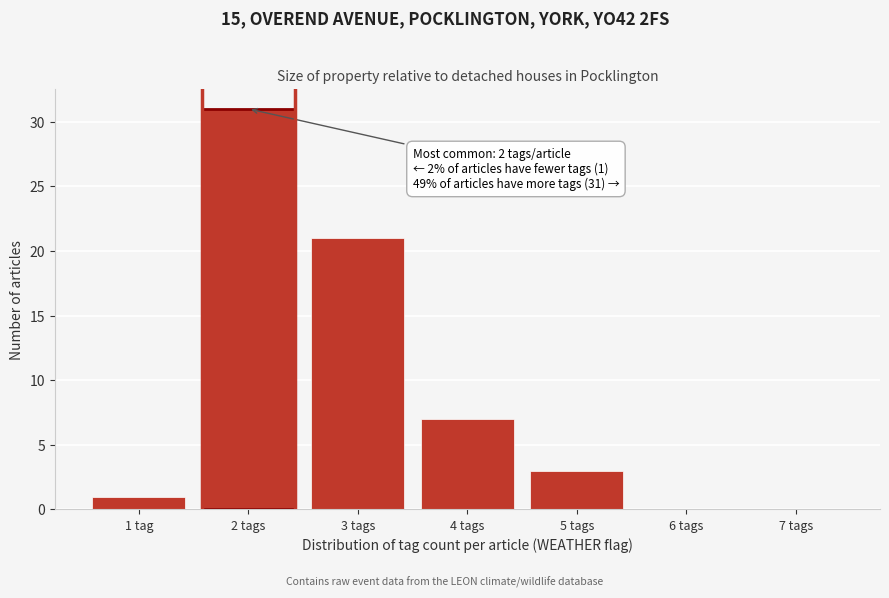

Reading right to left, what are all the values shown in this chart?

7 tags=0	6 tags=0	5 tags=3	4 tags=7	3 tags=21	2 tags=31	1 tag=1